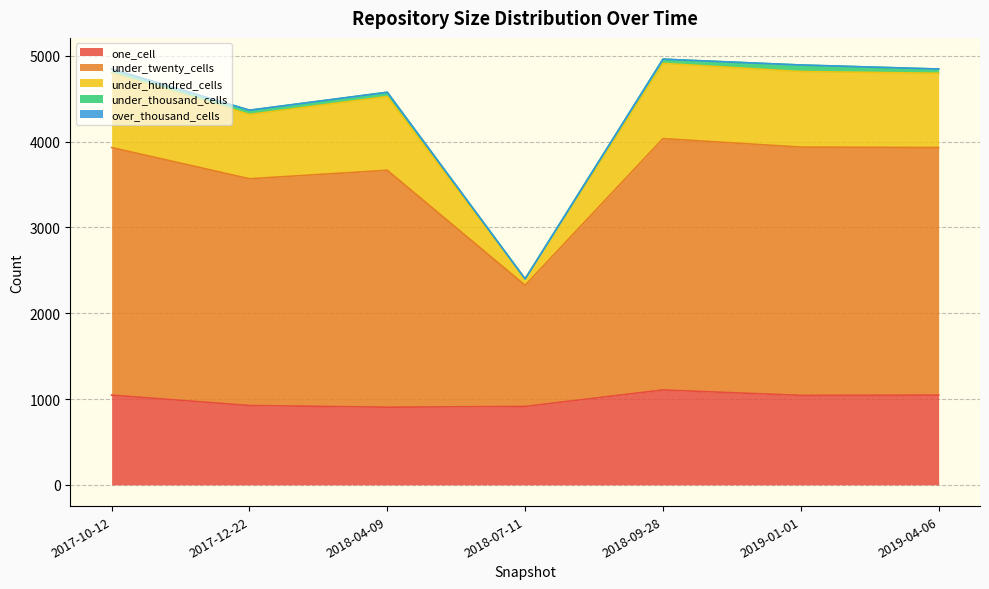

Where is one_cell nearest to the value 1005?

2019-01-01